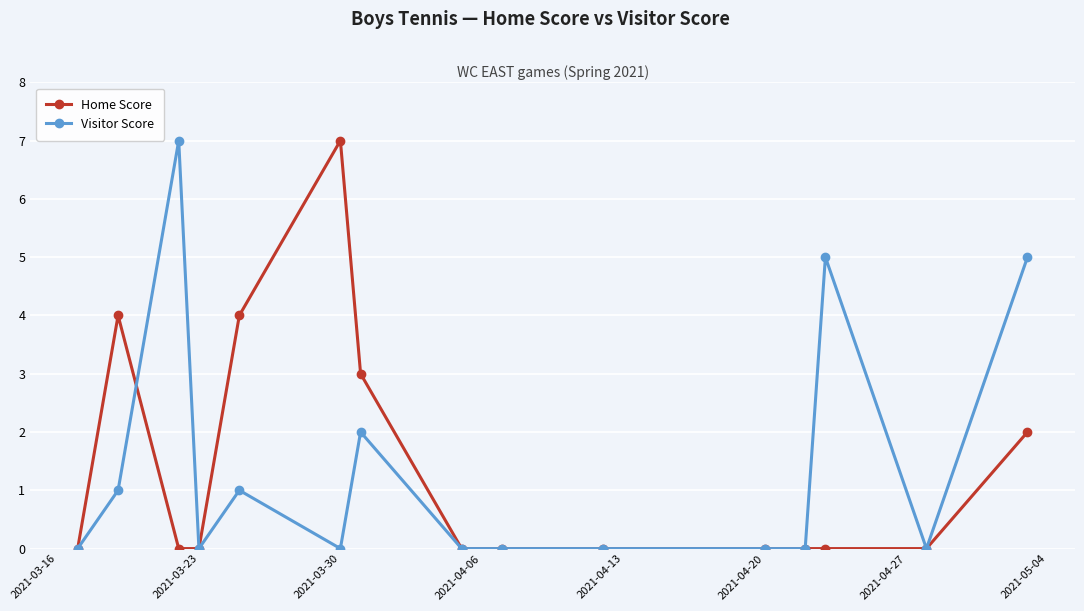

How many series are shown in this chart?

2